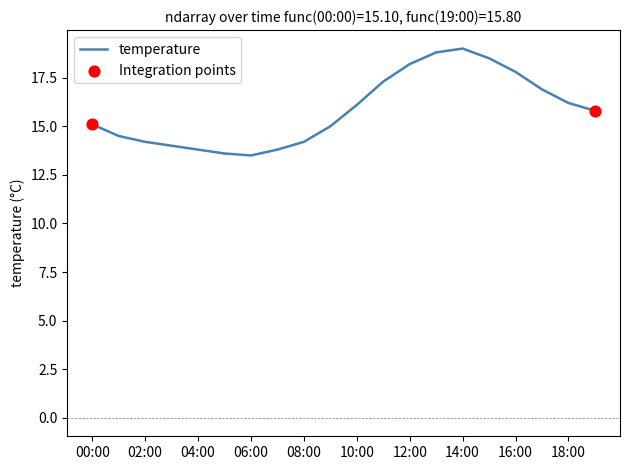

What is the difference between the maximum and minimum values?

5.5